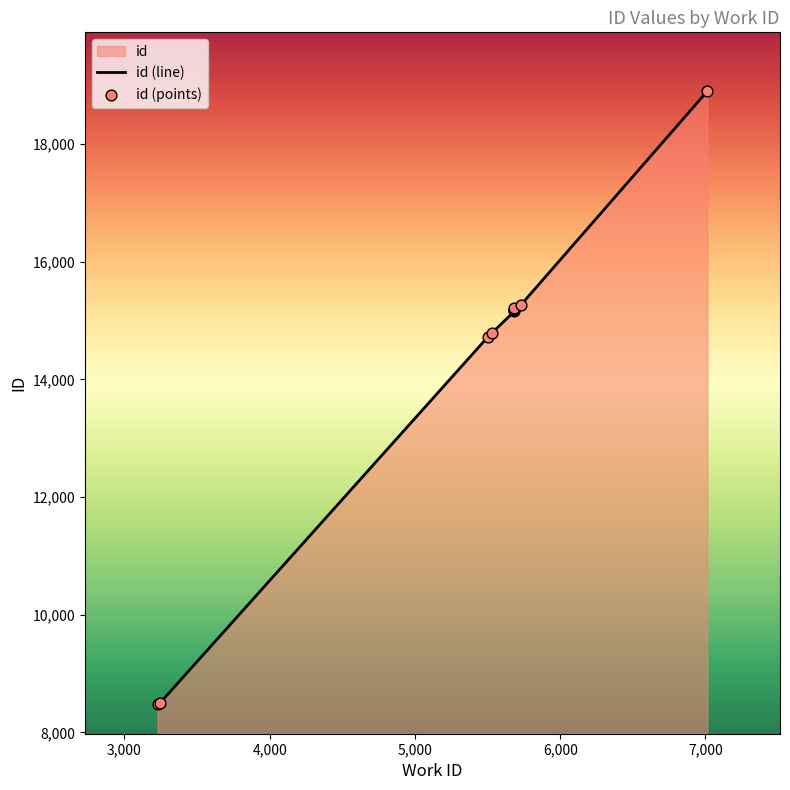

Which has a higher value, 5685 or 5732?

5732